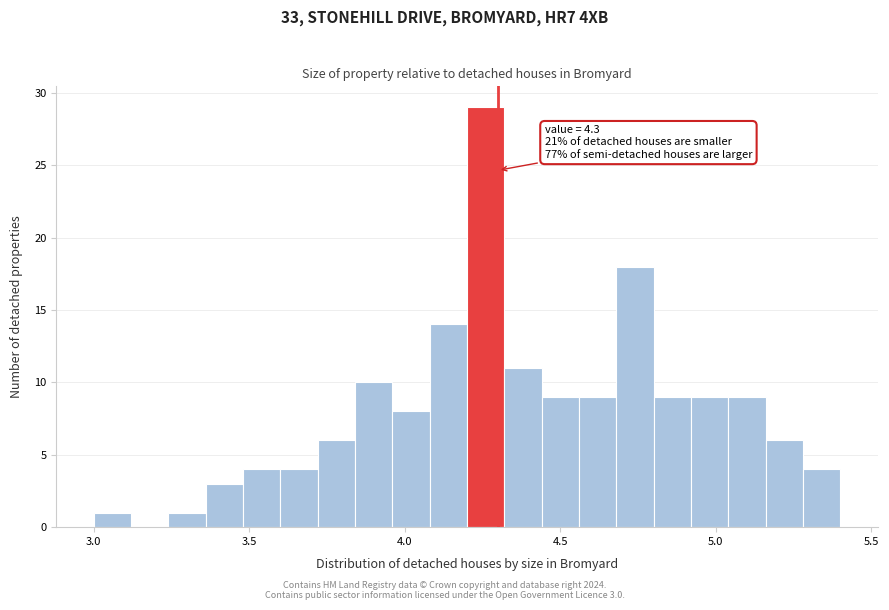

Read against the x-axis, roughly where is the centre of the tallest bar?

4.25